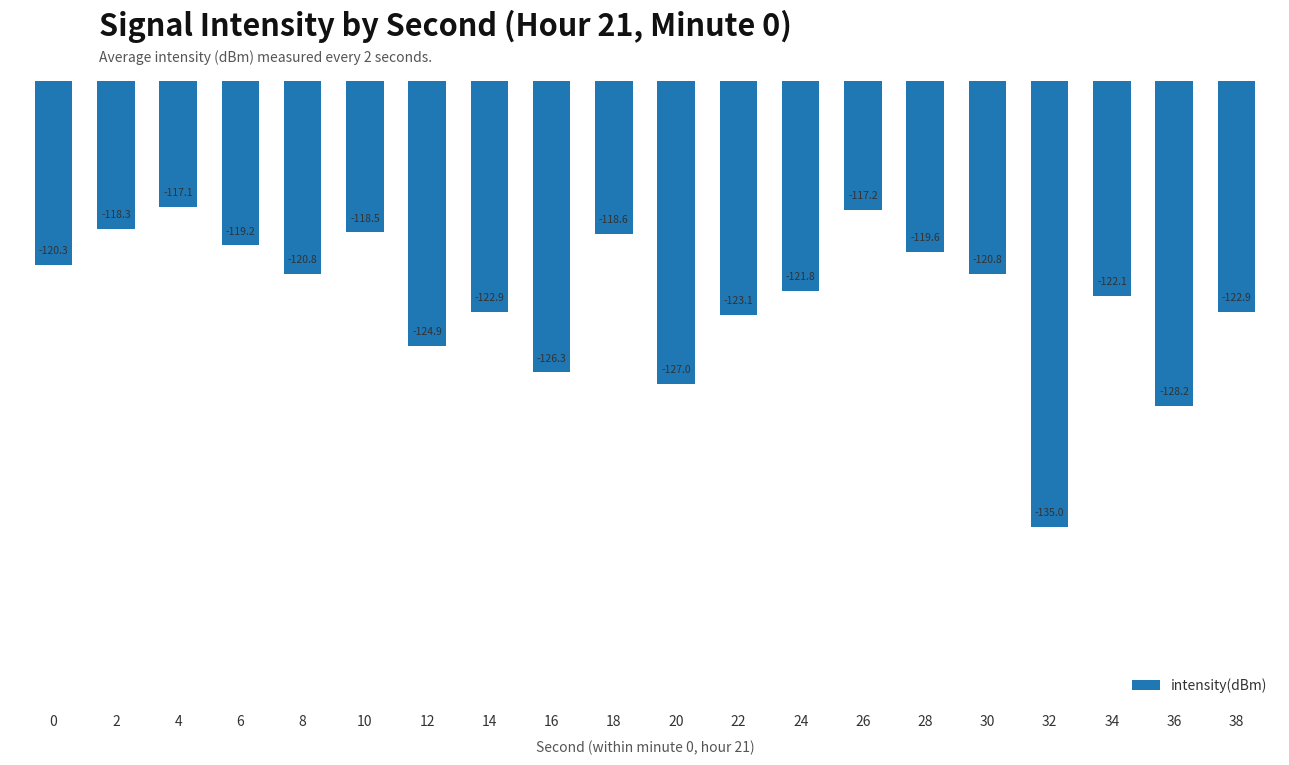

Between 20 and 36, which is larger?

20